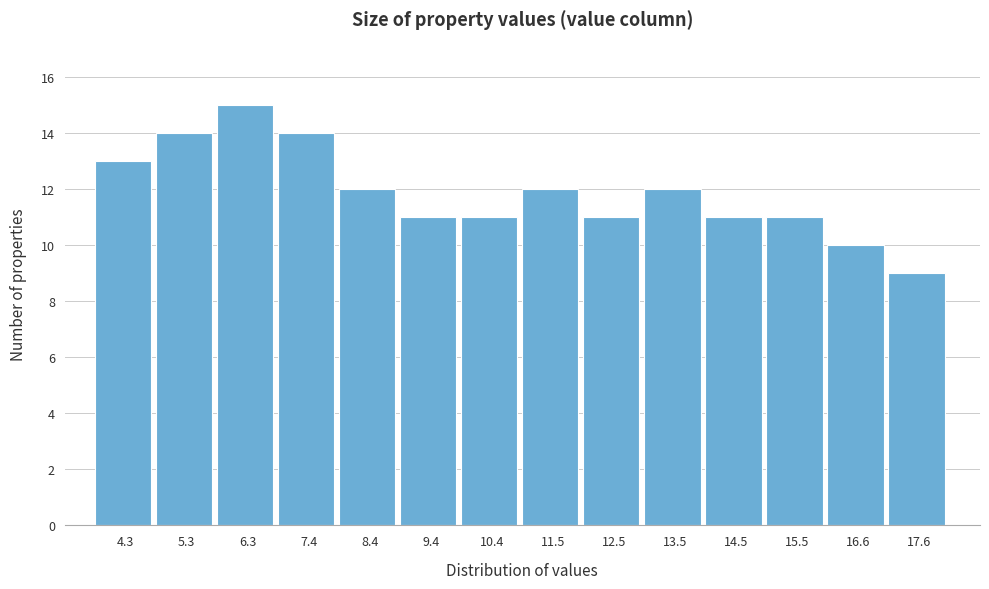

What is the height of the bar covering 13.0 to 14.0 on the x-axis? Neither the bar edges nor the heights are printed on the chart, so give them approximately, as read against the axes.

12